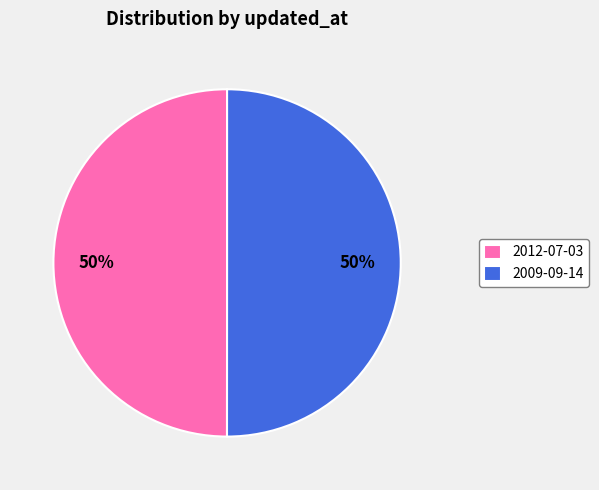

To the nearest percent, what percentage of the pie is 2009-09-14?

50%